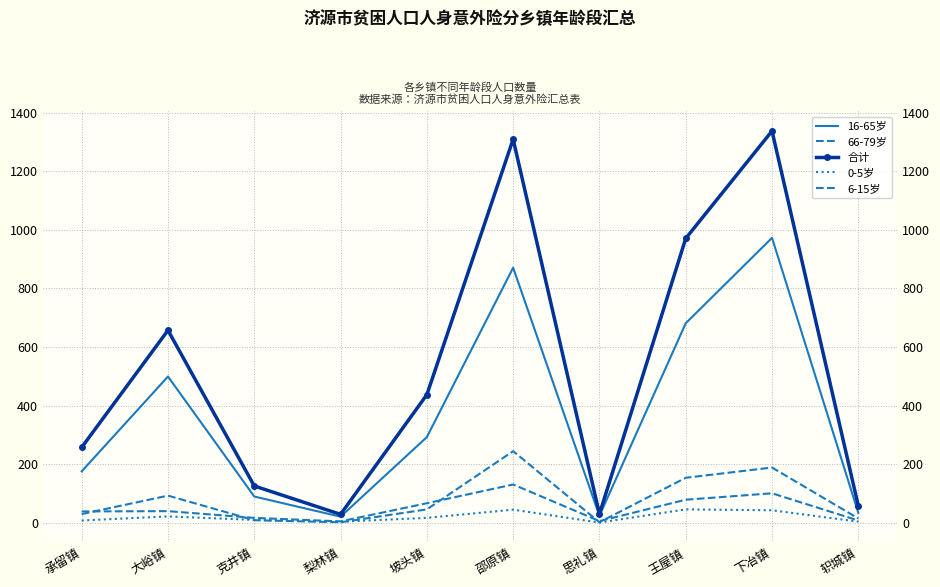

Reading left to right, transcribe all the data shown in this chart.

16-65岁: 175	499	89	20	292	871	23	681	973	33
66-79岁: 38	39	16	4	66	130	5	78	100	7
合计: 257	657	125	28	437	1310	29	971	1338	57
0-5岁: 7	21	9	3	16	44	0	45	42	3
6-15岁: 29	92	8	1	45	244	1	153	188	14